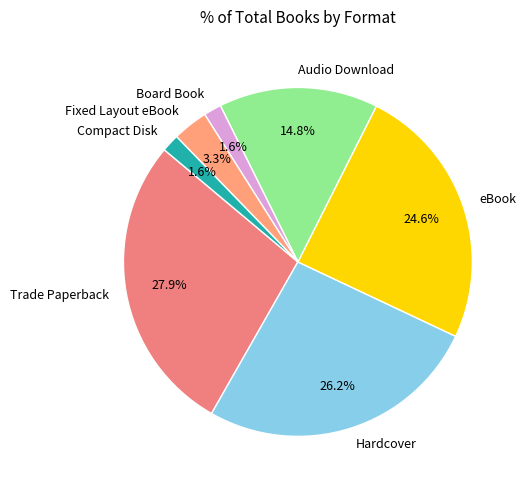

To the nearest percent, what is the average slice percentage?

14%